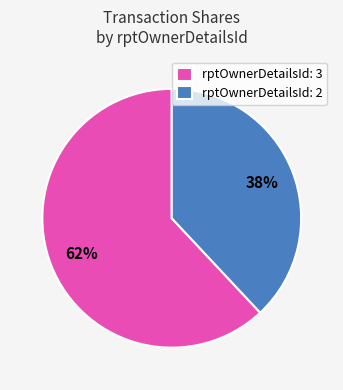

True or false: rptOwnerDetailsId: 2 accounts for 51% of the total.

False